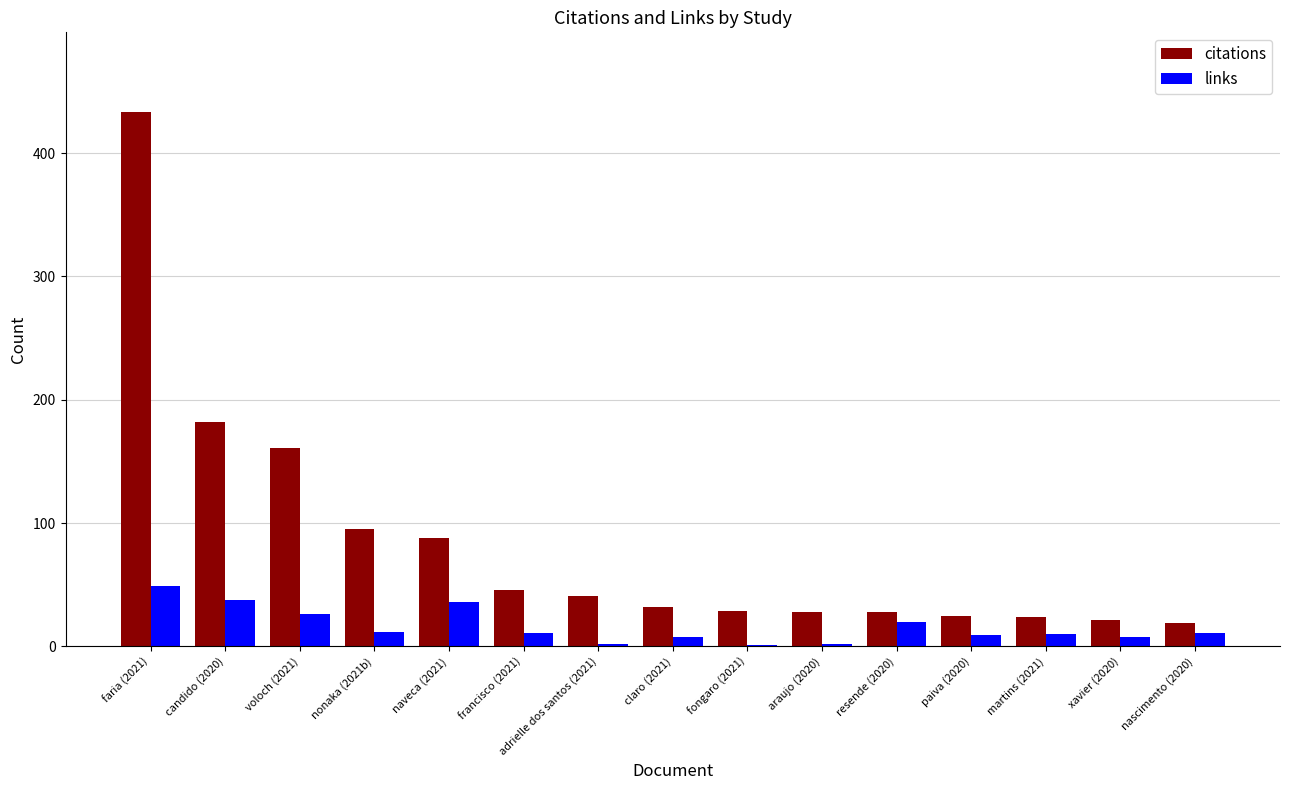

What is the maximum value for links?

49